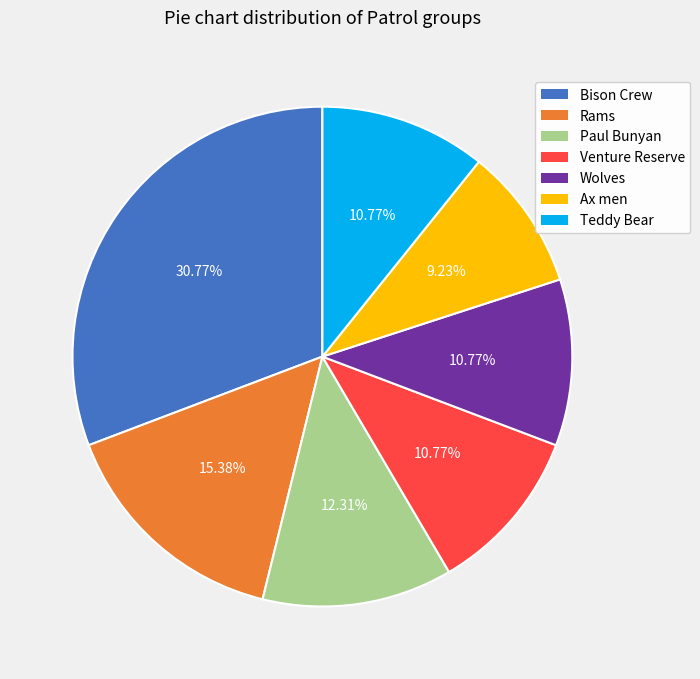

Combined, do Paul Bunyan and Ax men account for over 50%?

No